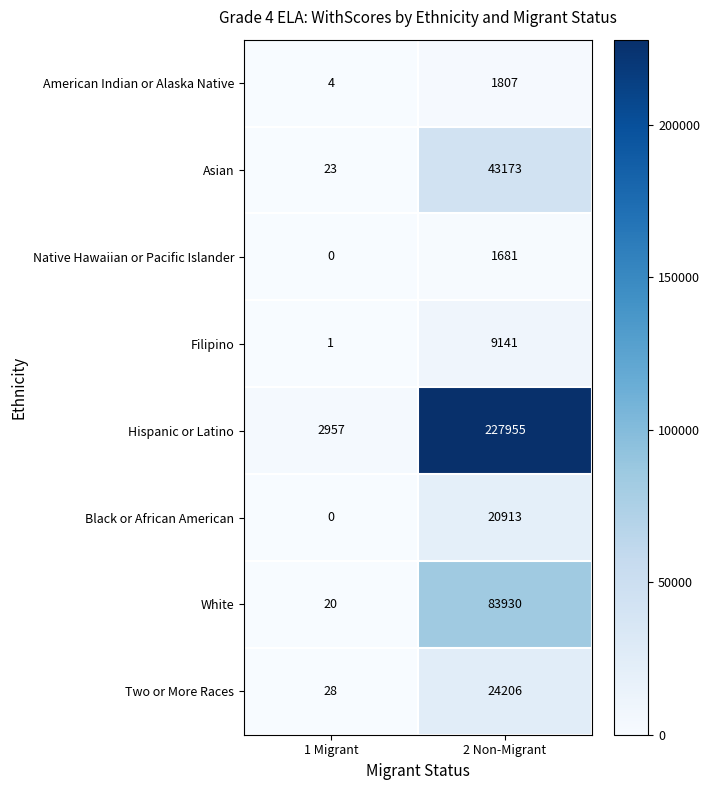

What is the maximum value shown in the chart?

227955